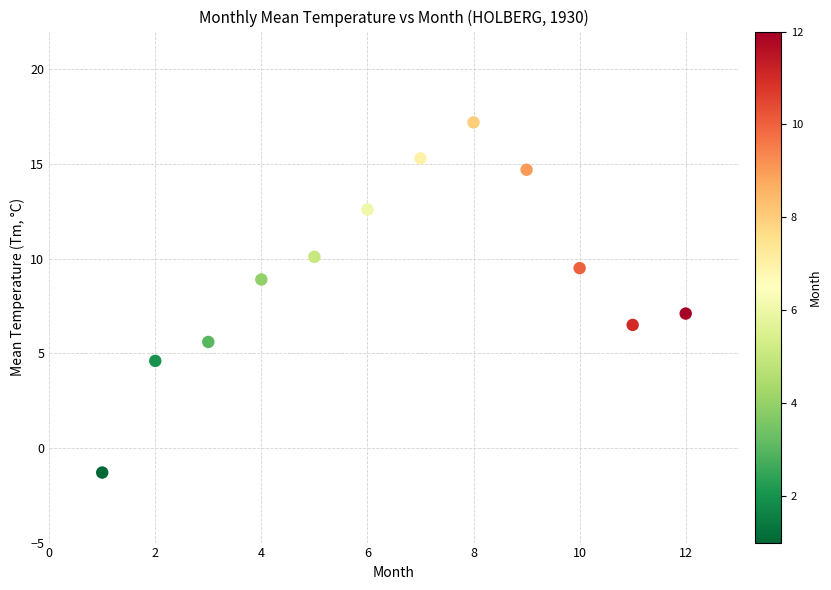

What is the average X value?

6.5